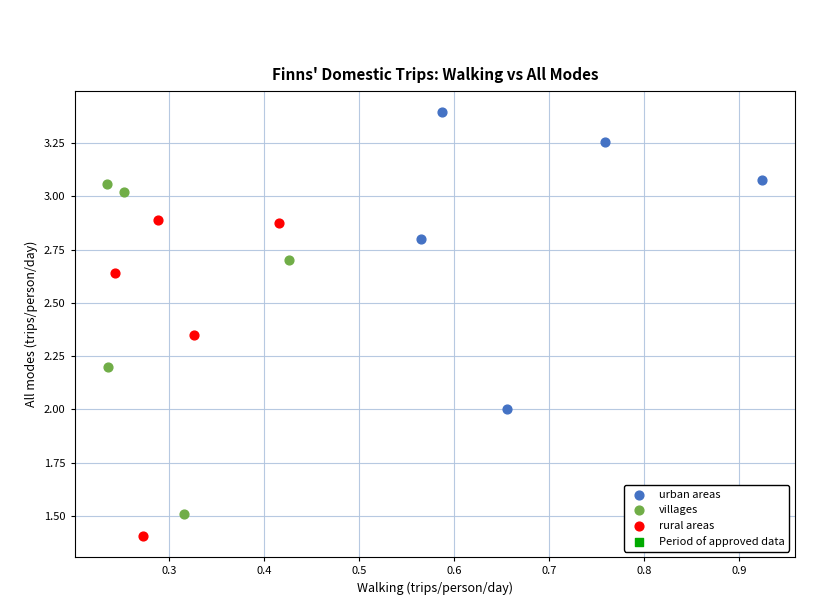

Which series reaches the maximum Y coordinate?

urban areas